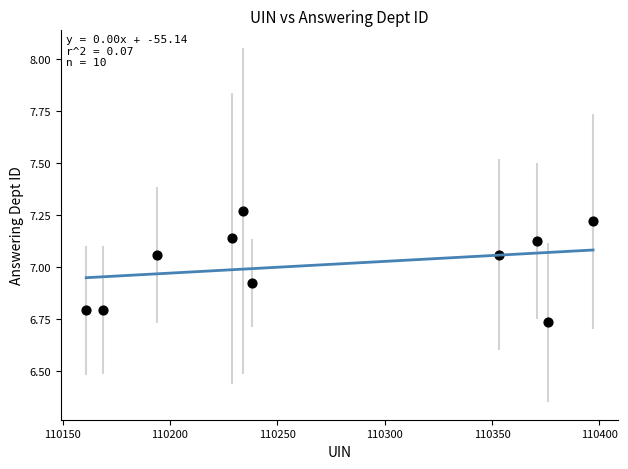

What is the range of Y values (max minus min)?

0.5